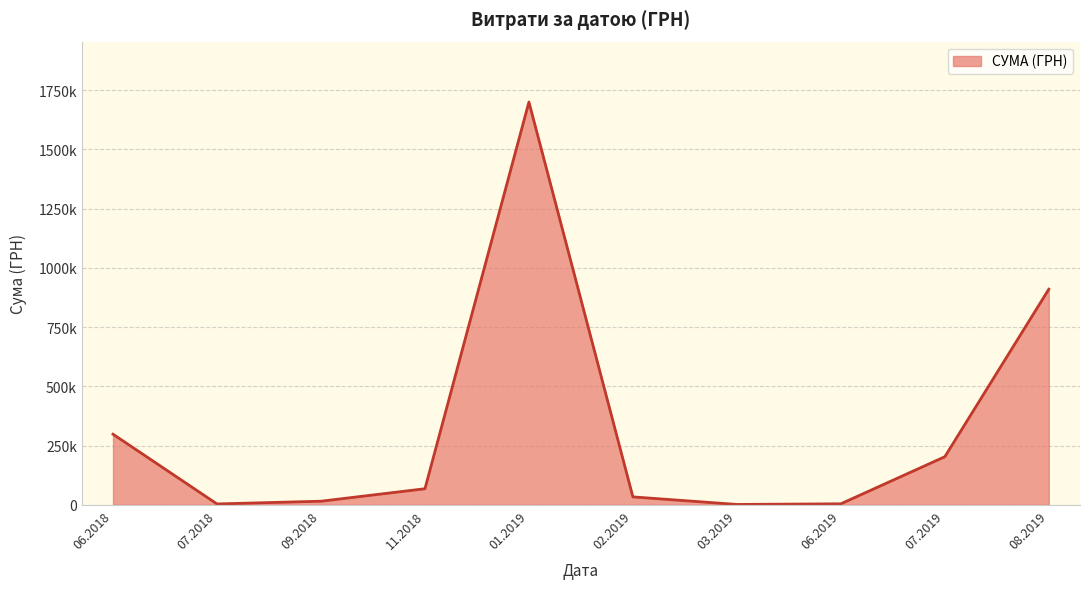

Is this an area chart (filled region under the line)?

Yes